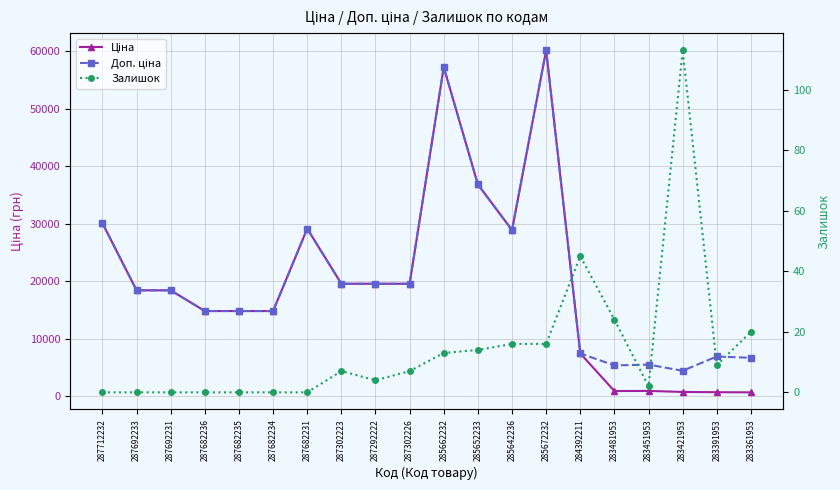

How many distinct data groups are displayed?

3